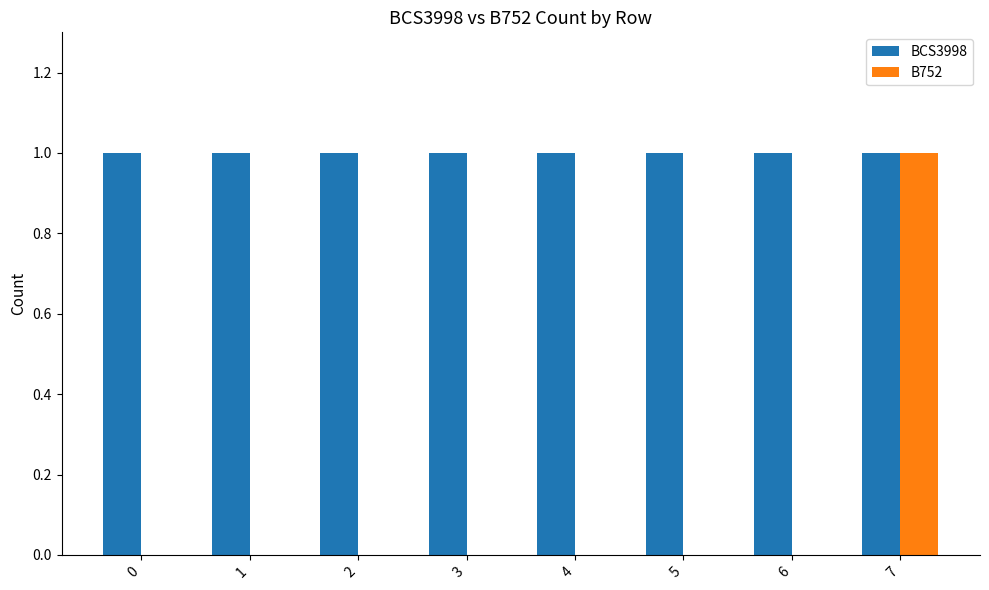

How many categories are shown in the chart?

8